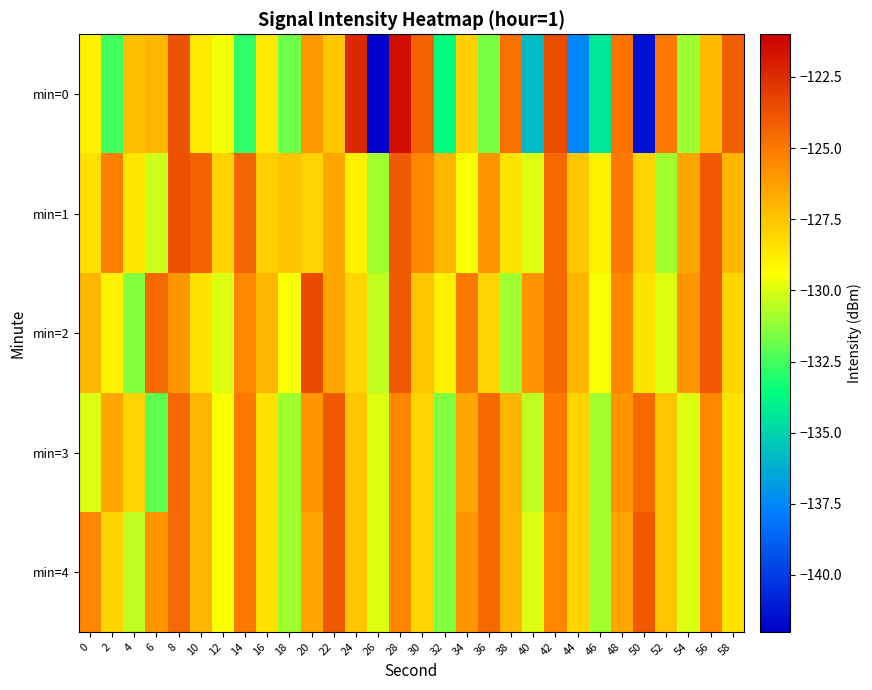

Reading left to right, list all the values displayed in this chart.

min=0: 0=-129.0	2=-132.5	4=-127.3	6=-127.0	8=-123.7	10=-128.7	12=-129.6	14=-132.9	16=-128.6	18=-131.8	20=-126.0	22=-127.6	24=-122.4	26=-142.2	28=-121.4	30=-124.3	32=-133.6	34=-127.9	36=-131.6	38=-124.7	40=-135.8	42=-123.6	44=-137.5	46=-134.4	48=-124.8	50=-141.4	52=-125.0	54=-131.1	56=-127.2	58=-124.2
min=1: 0=-128.5	2=-125.2	4=-128.6	6=-130.3	8=-123.6	10=-124.2	12=-128.0	14=-124.3	16=-127.8	18=-127.4	20=-128.0	22=-126.5	24=-129.0	26=-131.0	28=-124.0	30=-125.5	32=-127.0	34=-129.5	36=-126.0	38=-128.5	40=-130.0	42=-124.5	44=-127.5	46=-129.0	48=-125.0	50=-128.0	52=-131.0	54=-126.5	56=-124.0	58=-127.0
min=2: 0=-127.0	2=-129.0	4=-131.5	6=-124.5	8=-126.0	10=-128.5	12=-130.0	14=-125.5	16=-127.0	18=-129.5	20=-123.5	22=-126.5	24=-128.0	26=-130.5	28=-124.0	30=-127.5	32=-129.0	34=-125.0	36=-128.0	38=-131.0	40=-126.0	42=-124.5	44=-127.0	46=-129.5	48=-125.5	50=-128.5	52=-130.0	54=-126.0	56=-124.0	58=-128.0
min=3: 0=-130.0	2=-126.5	4=-128.0	6=-132.0	8=-124.5	10=-127.0	12=-129.5	14=-125.0	16=-128.5	18=-131.0	20=-126.0	22=-124.0	24=-127.5	26=-130.0	28=-125.5	30=-128.0	32=-131.5	34=-126.5	36=-124.5	38=-127.0	40=-130.5	42=-125.0	44=-128.0	46=-131.0	48=-126.0	50=-124.5	52=-127.5	54=-130.0	56=-125.5	58=-128.5
min=4: 0=-125.5	2=-128.0	4=-130.5	6=-126.0	8=-124.5	10=-127.0	12=-129.5	14=-125.0	16=-128.5	18=-131.0	20=-126.5	22=-124.0	24=-127.5	26=-130.0	28=-125.5	30=-128.0	32=-131.5	34=-126.0	36=-124.5	38=-127.0	40=-130.0	42=-125.5	44=-128.0	46=-131.0	48=-126.5	50=-124.0	52=-127.5	54=-130.0	56=-125.5	58=-128.5